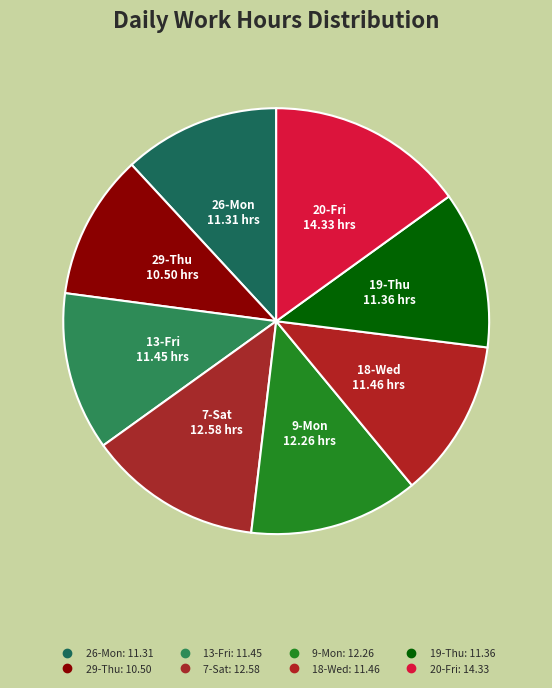

To the nearest percent, what portion does 20-Fri represent?

15%